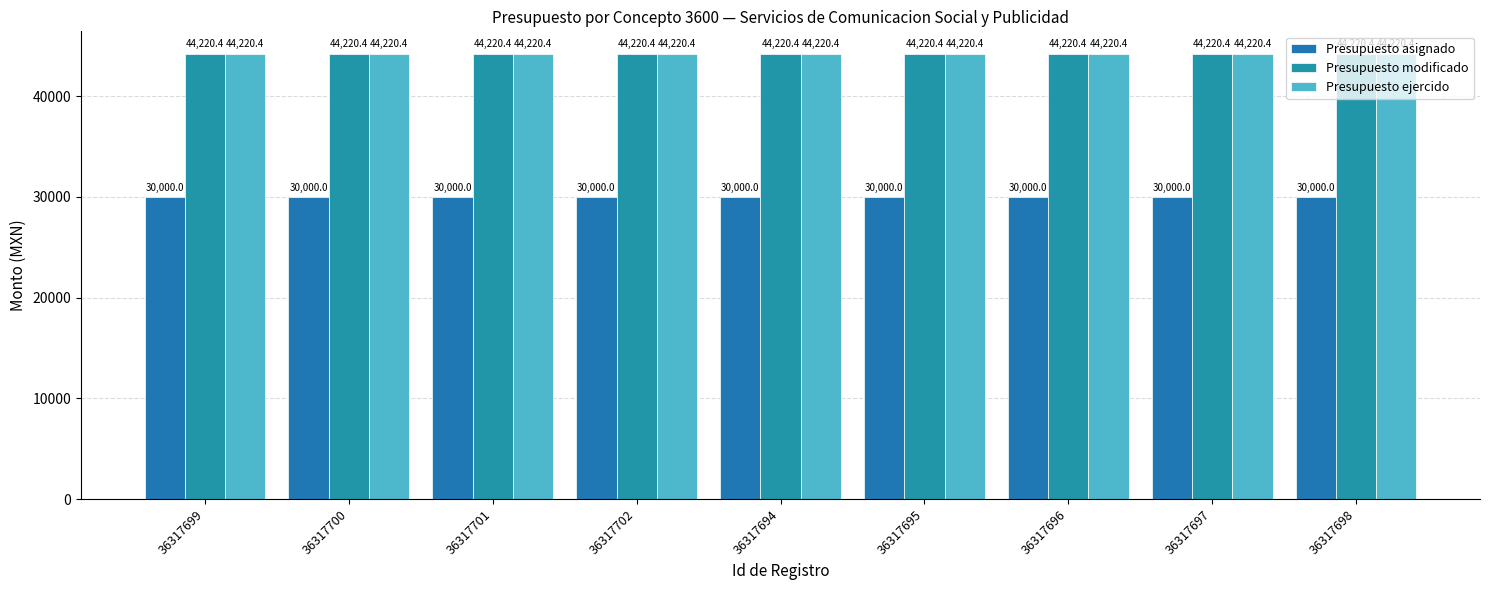

How many groups of bars are there?

9